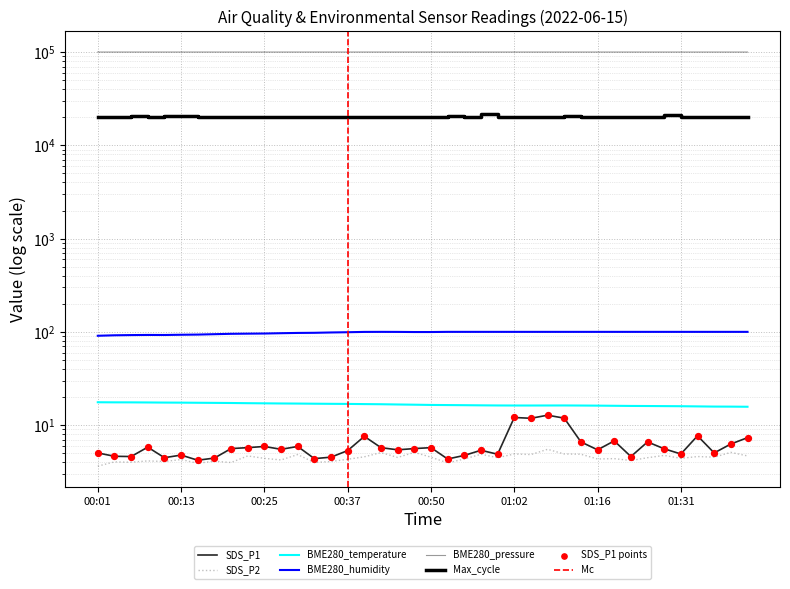

Which series reaches the maximum Y coordinate?

BME280_pressure